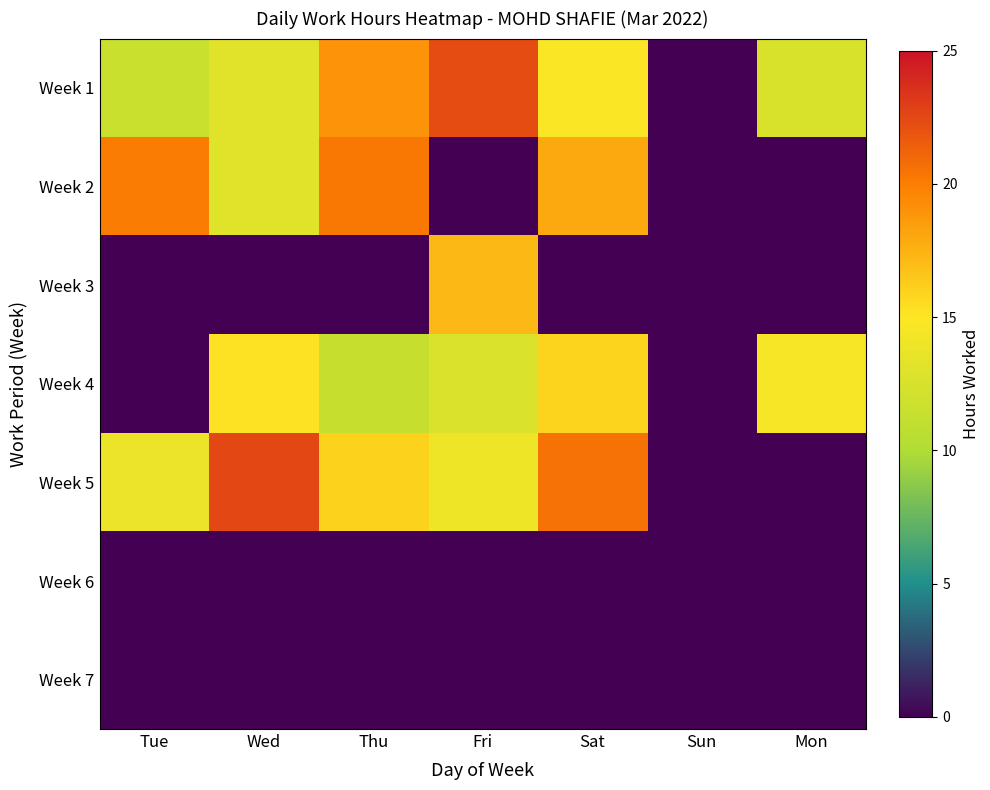

What is the spread (max minus min) of values at Fri?

22.4